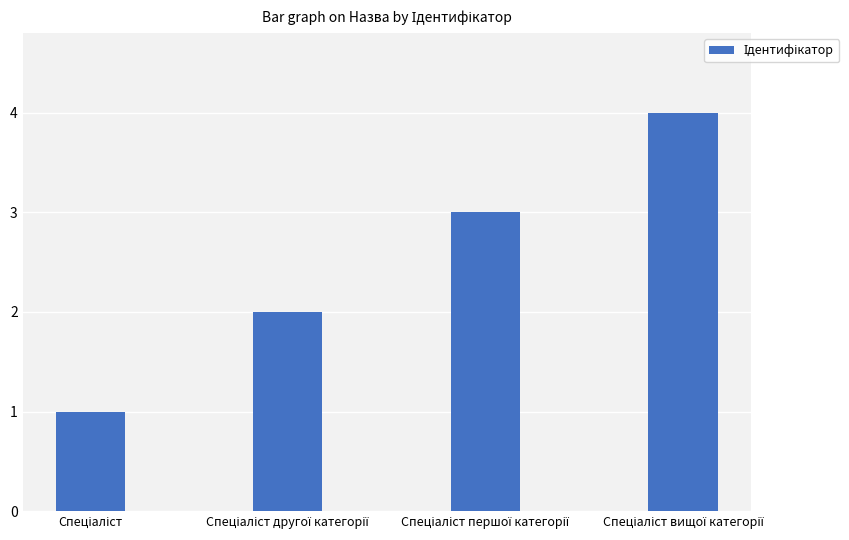

What is the maximum value shown in the chart?

4